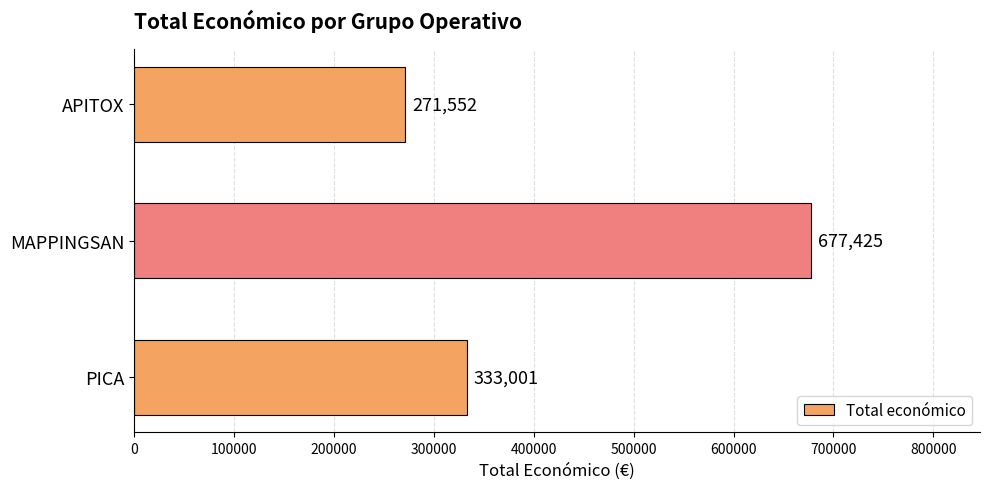

List the labels in order of value, smallest first.

APITOX, PICA, MAPPINGSAN